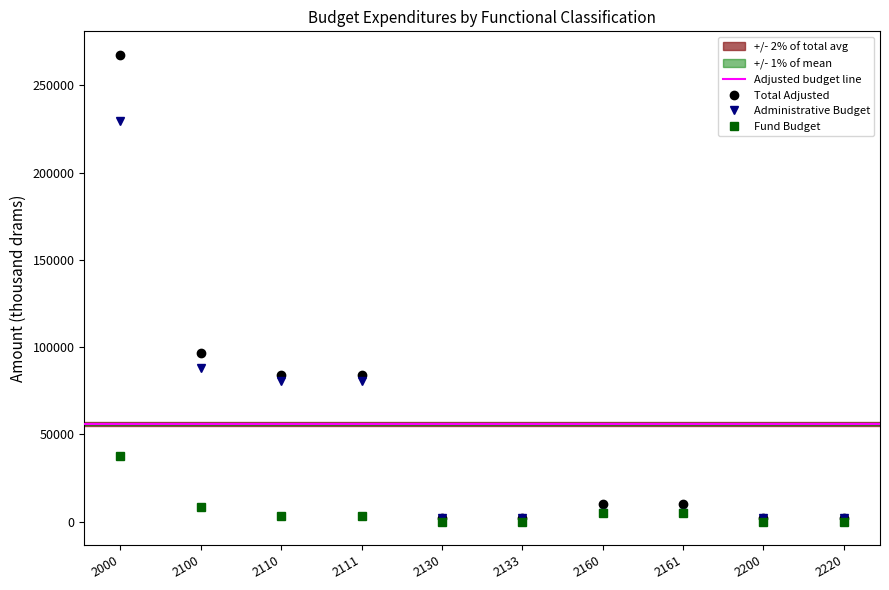

What is the sum of all Fund Budget values?

63012.9